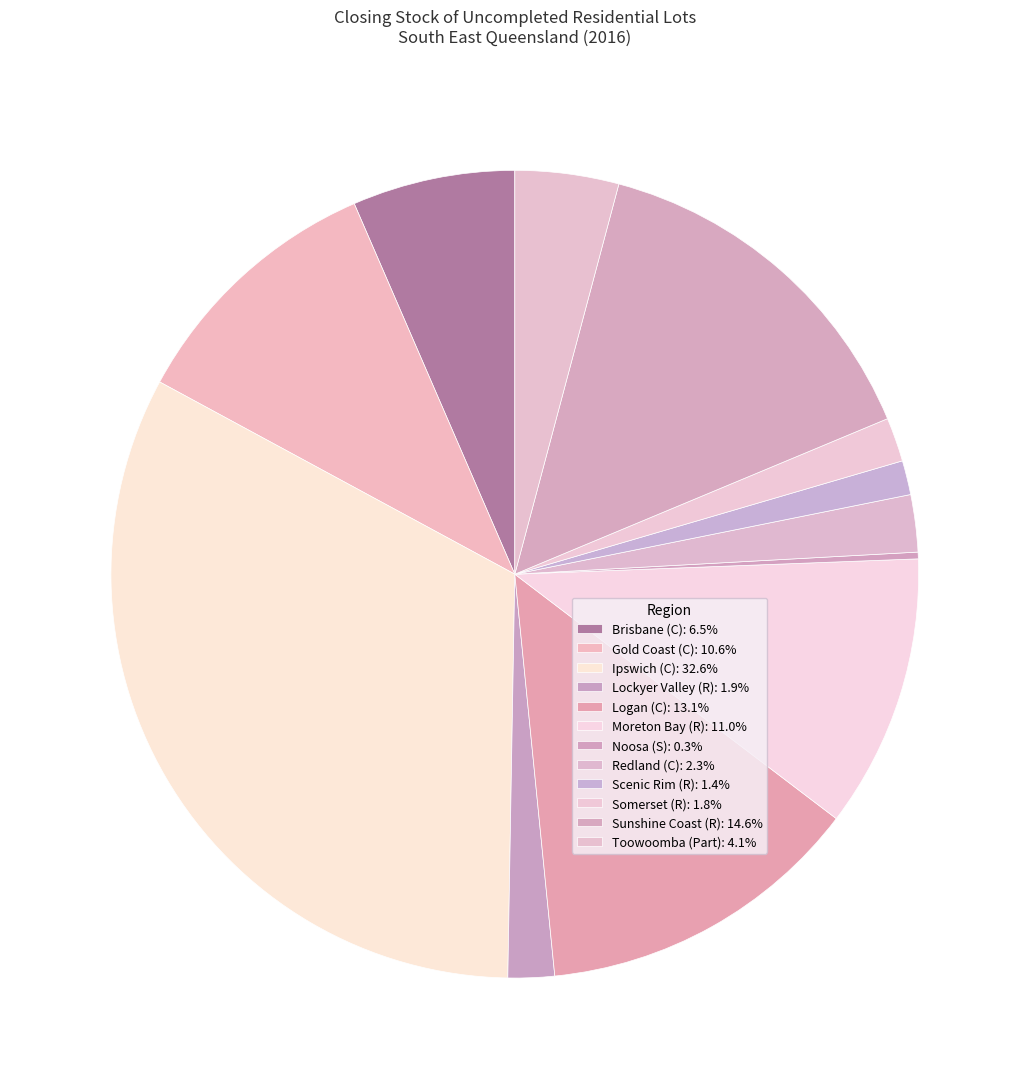

How many segments does this pie chart have?

12